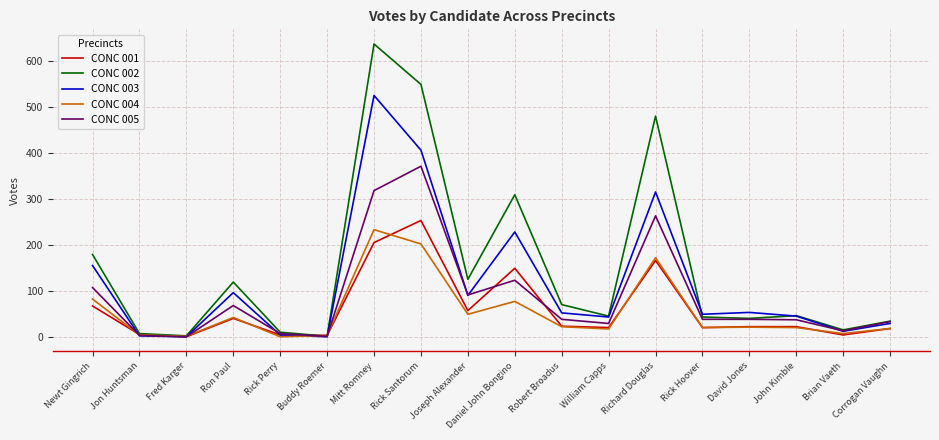

True or false: CONC 005 has more than 1 interior local peaks.

True